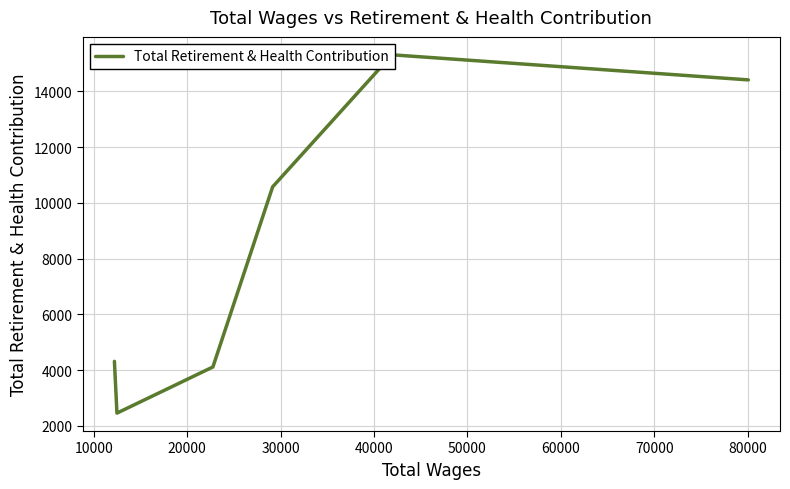

Is it true that the value at 20000 is 7299?

False